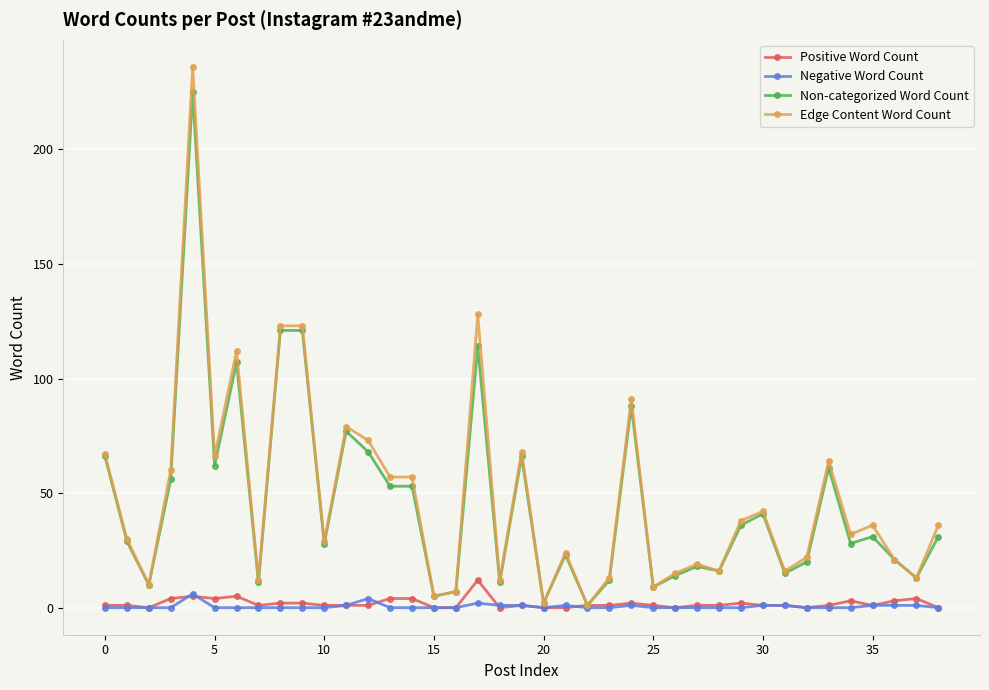

Count the number of data series in this chart.

4